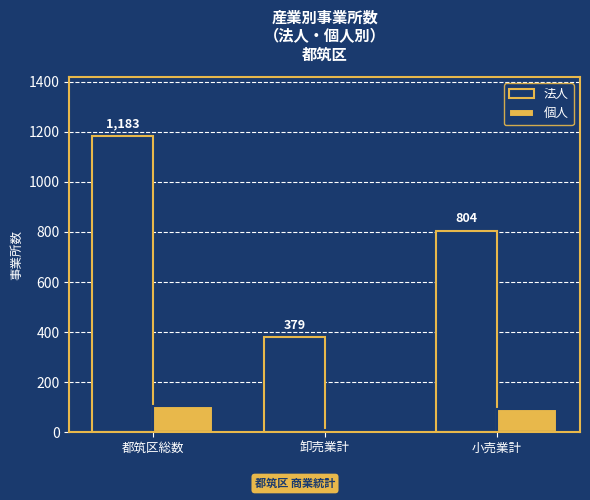

Read the 法人 value at 小売業計.

804